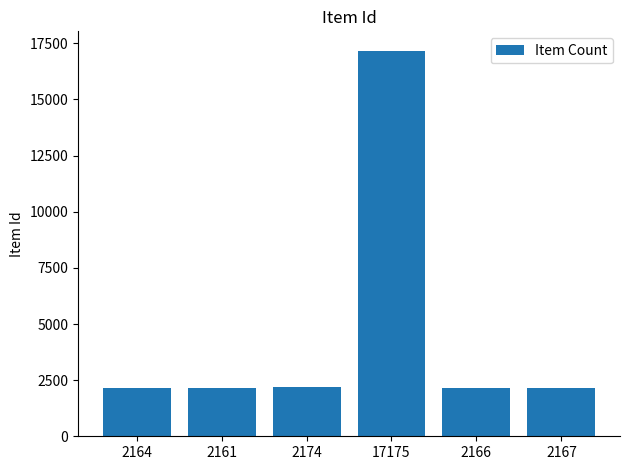

The value at 2167 is 1345. True or false?

False